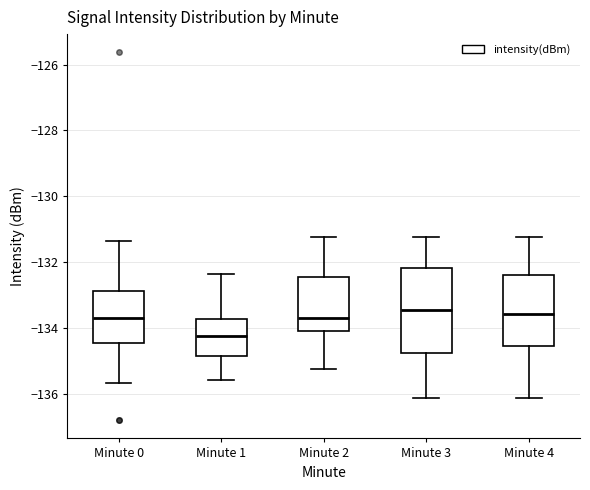

Comparing the boxes themselves (not the whiskers), which one is the tallest?

Minute 3